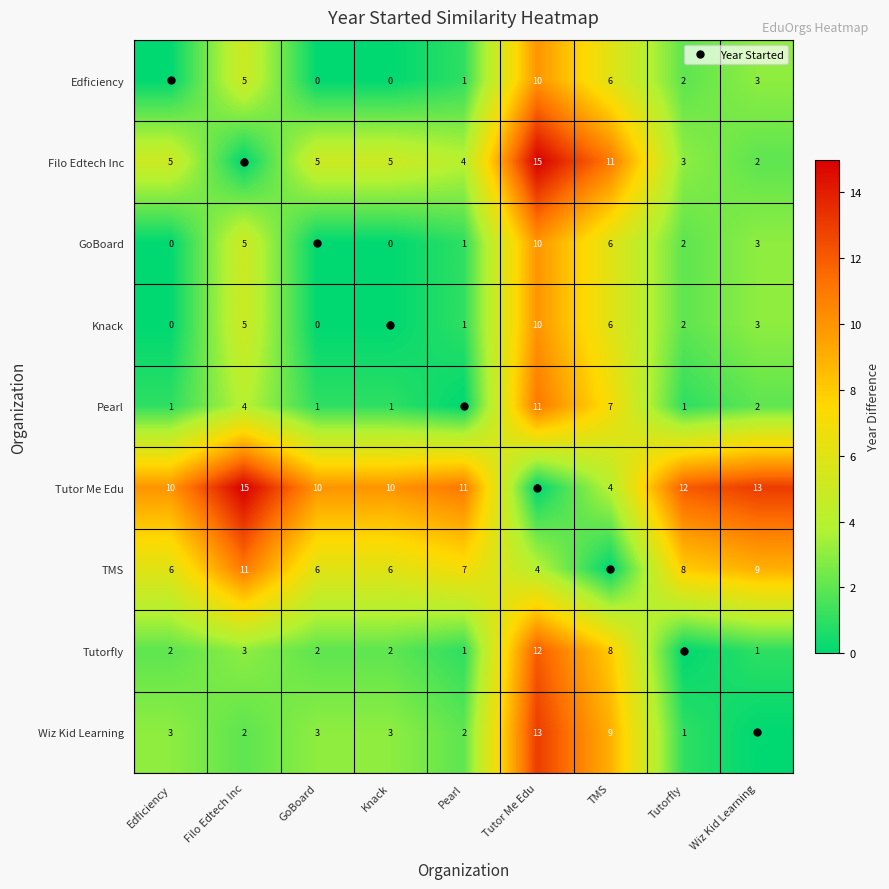

Is it true that Edficiency equals 1 at Pearl?

True